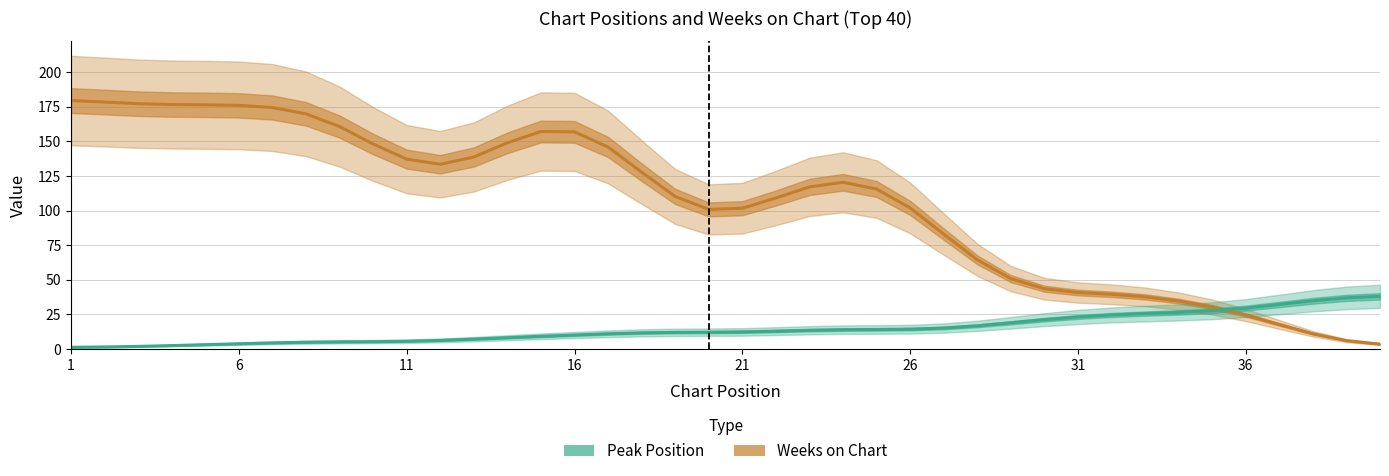

Is it true that Peak Position equals 24.9 at 24?

False